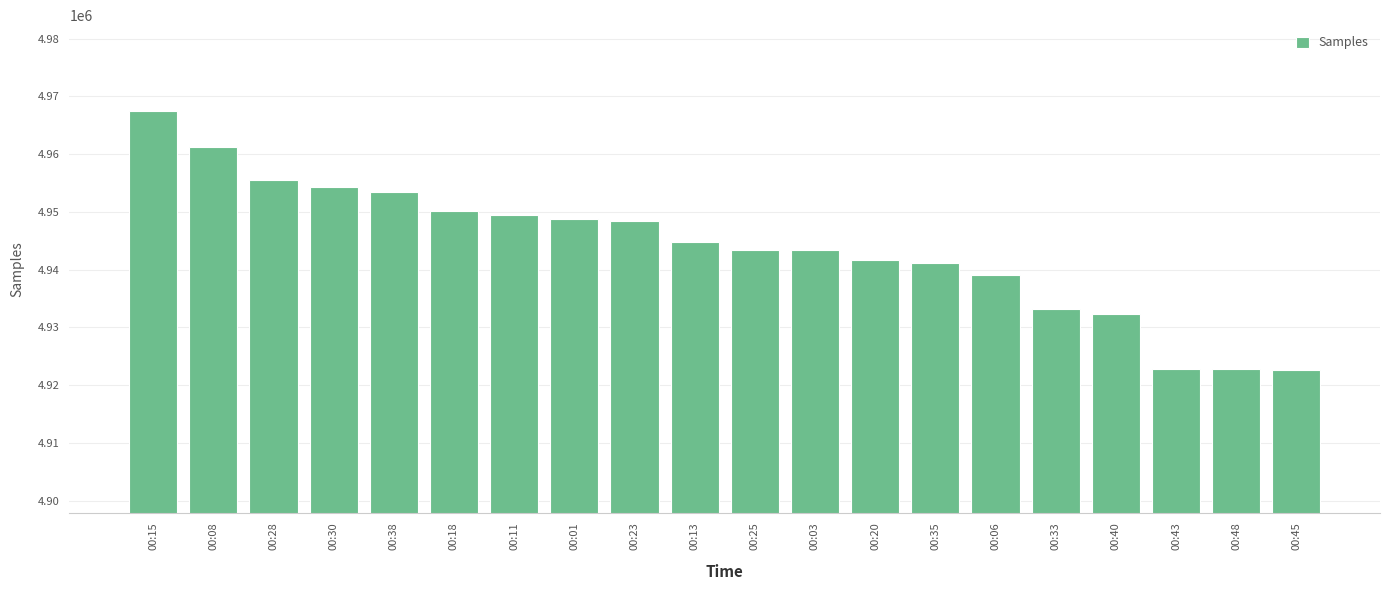

Between 00:20 and 00:08, which is larger?

00:08